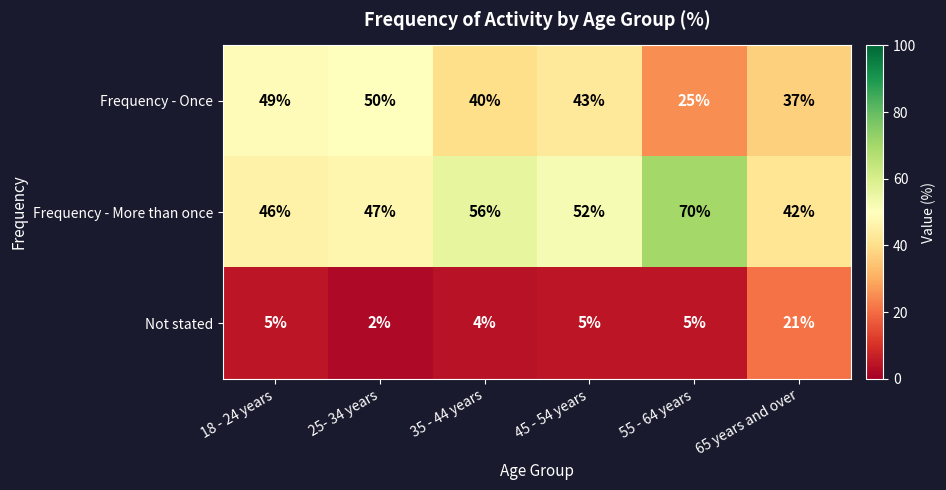

What is the total value across all series at 65 years and over?

100